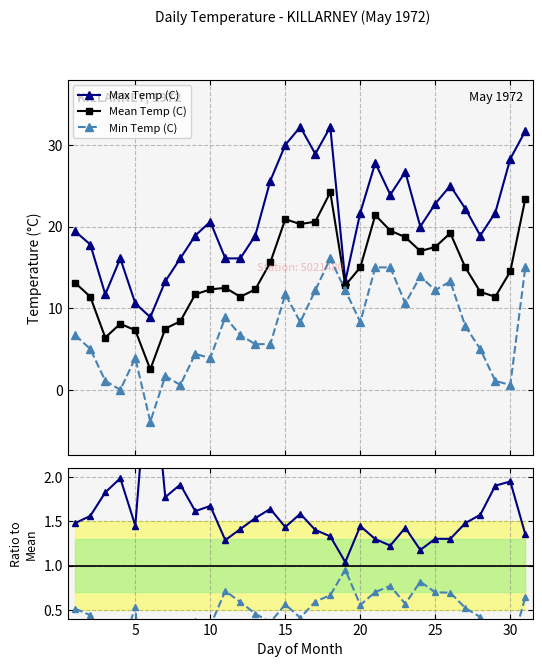

What is the value of the Mean Temp (C) point at the 29th from the left?

11.4